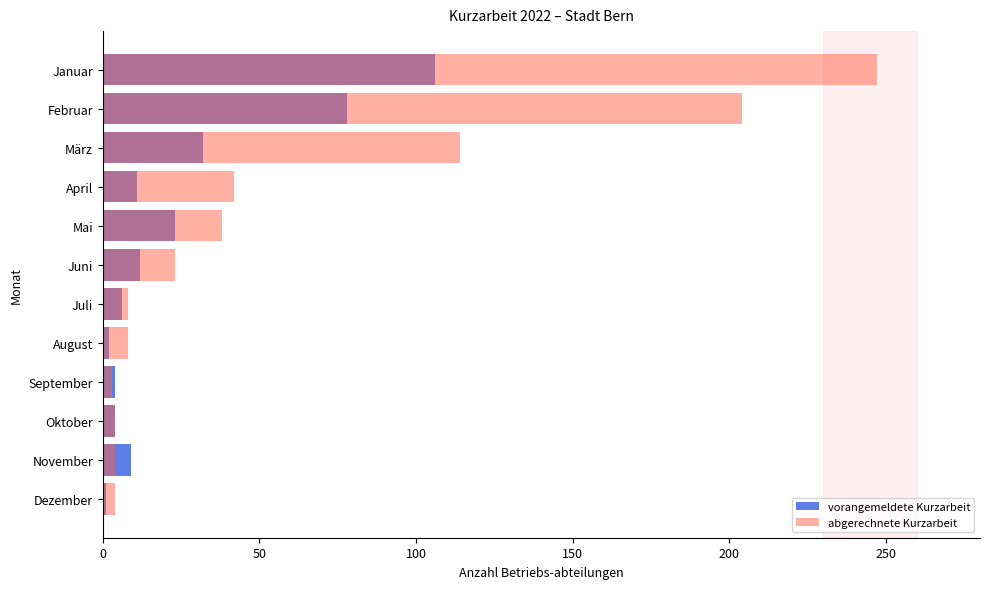

Which series changed the most between Februar and März?

abgerechnete Kurzarbeit